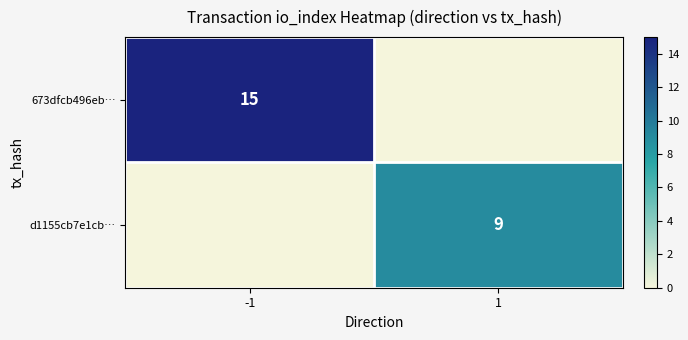

Which category has the highest value across all series?

-1